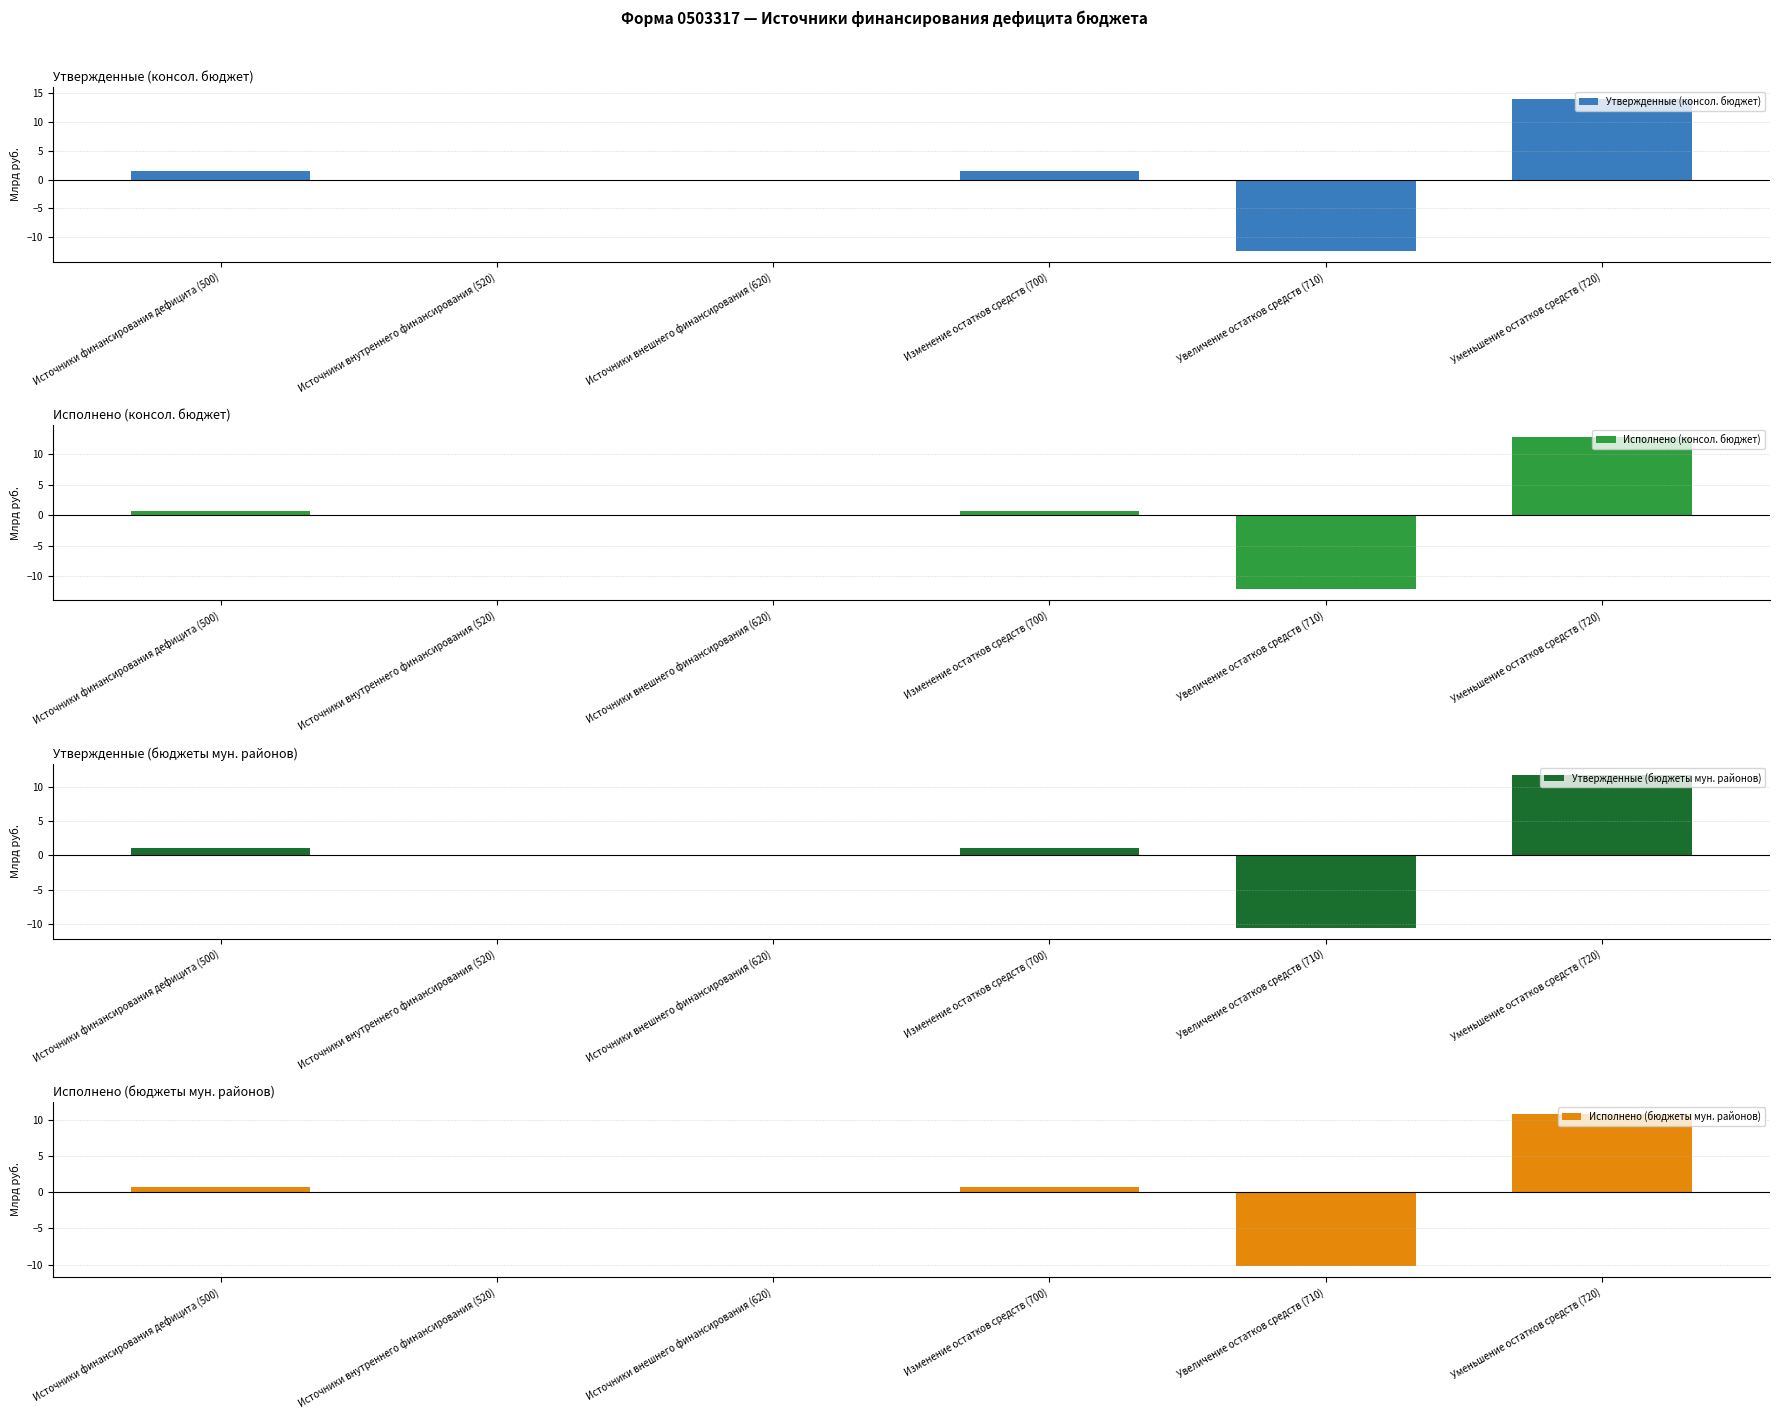

What is the maximum value for Исполнено (бюджеты мун. районов)?

10.8